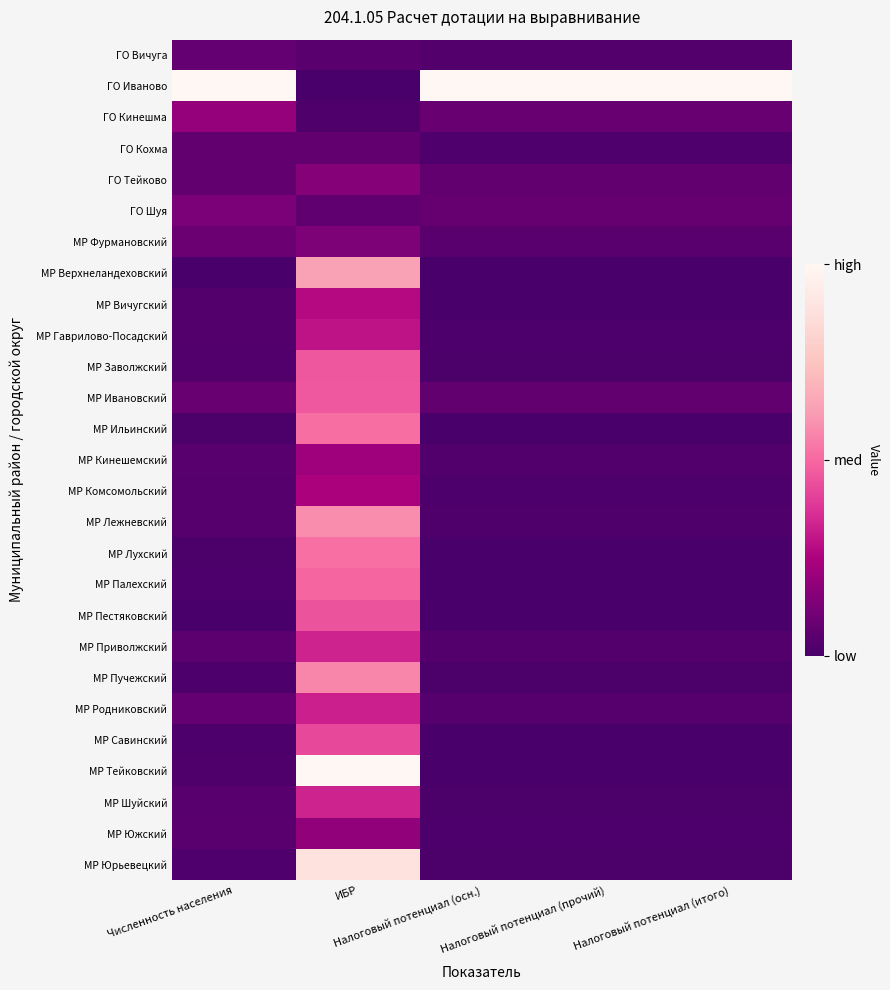

At which category is the sum across all series the highest?

ИБР